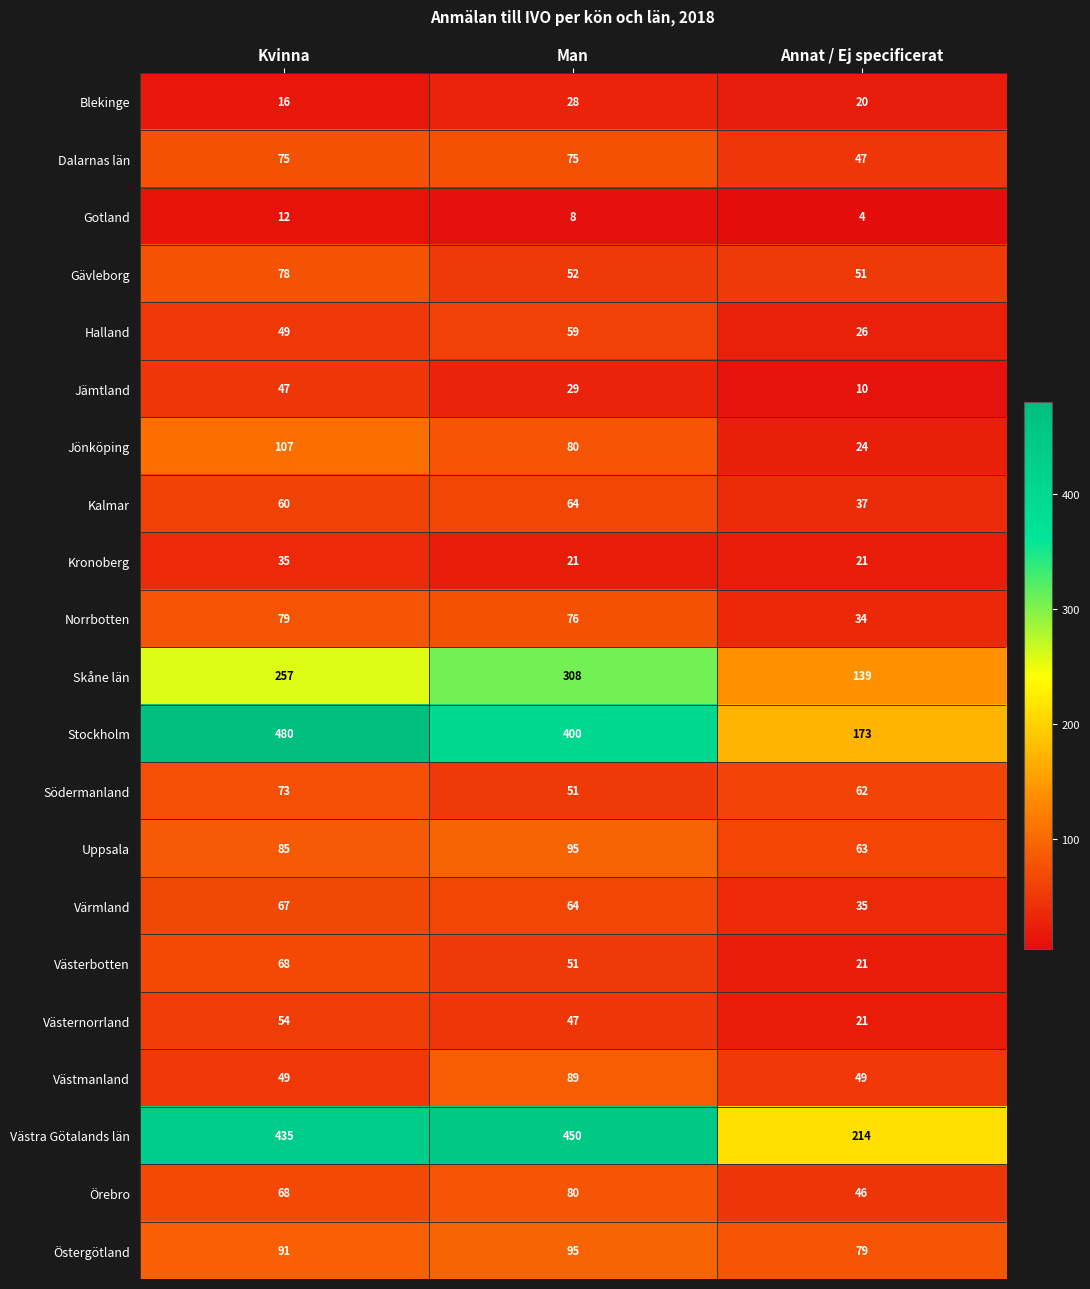

At which category is the sum across all series the highest?

Kvinna